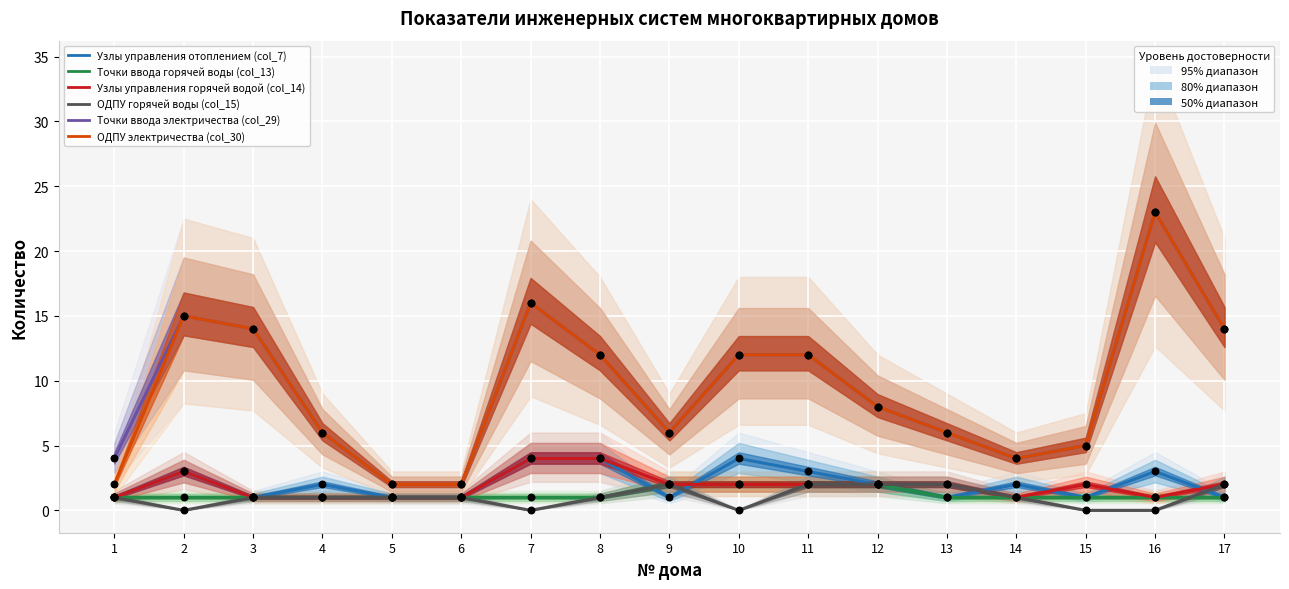

Which series has the widest spread of Y values?

Точки ввода электричества (col_29)